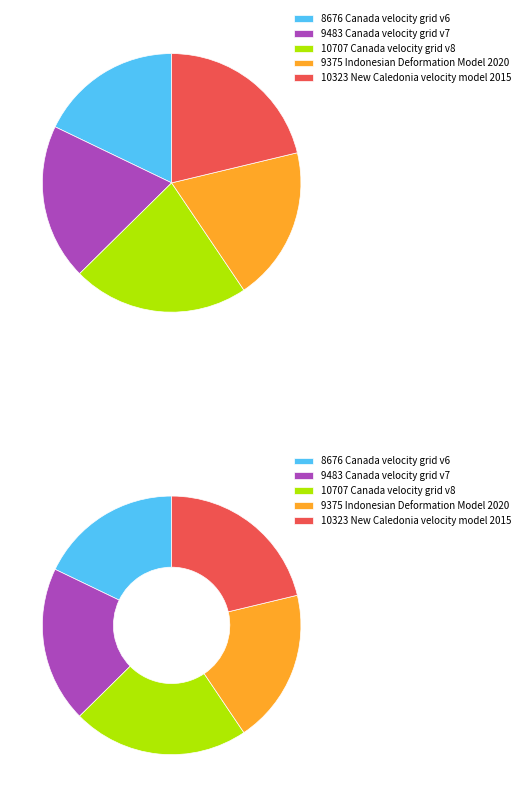

Rank the categories by value from highest to lowest.

Canada velocity grid v8, New Caledonia velocity model 2015, Canada velocity grid v7, Indonesian Deformation Model 2020, Canada velocity grid v6